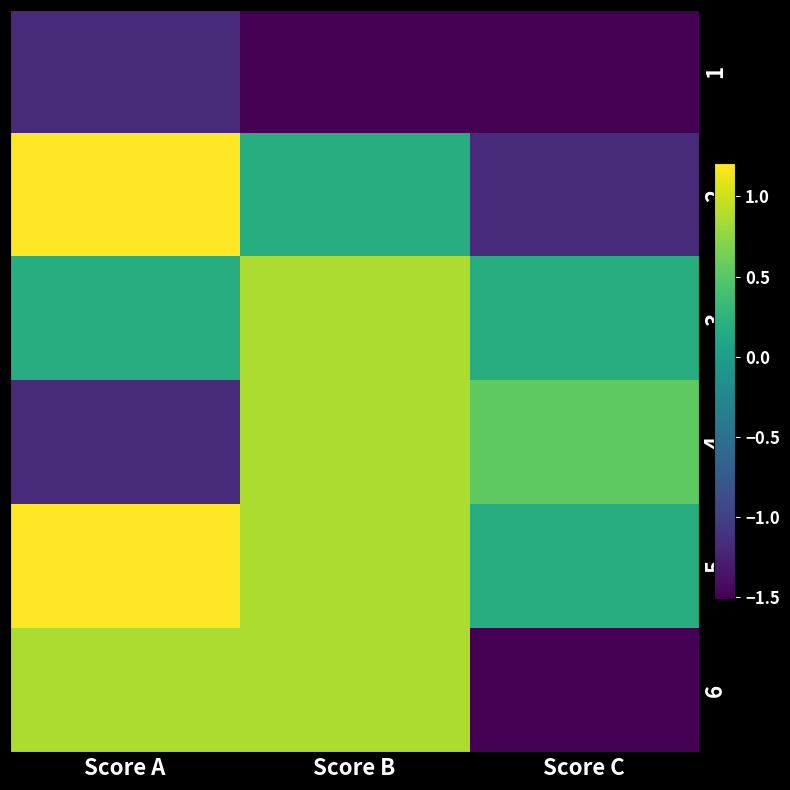

Which category has the highest value across all series?

Score A